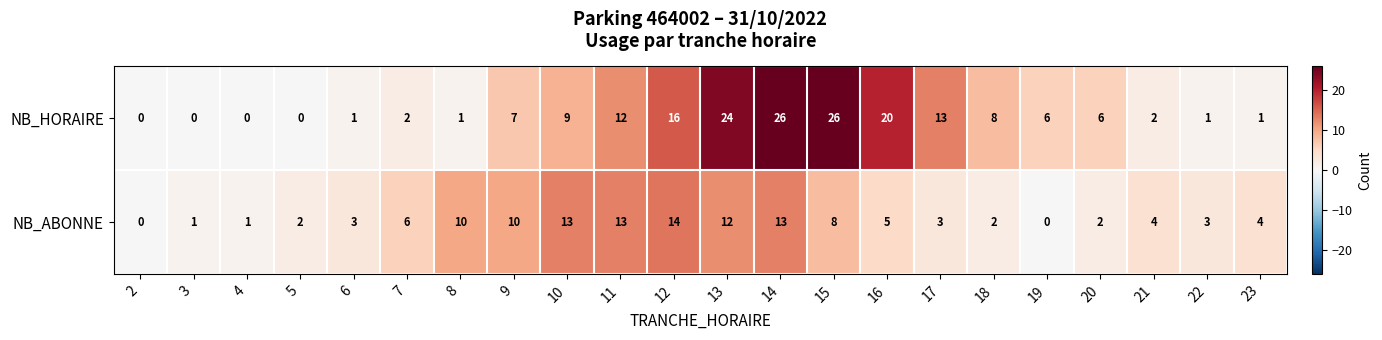

What is the maximum value for NB_HORAIRE?

26